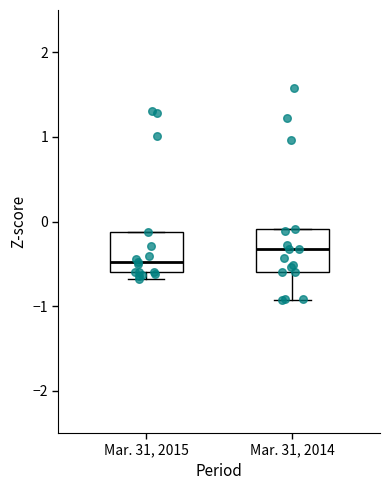

Reading left to right, read every box against the y-axis: the position of its median line, the range the box covers, and the ends of its whiskers. The values are not printed on the chart, so give them approximately, as read against the axis.

Mar. 31, 2015: median -0.5, box -0.6 to -0.1, whiskers -0.7 to -0.1
Mar. 31, 2014: median -0.3, box -0.6 to -0.1, whiskers -0.9 to -0.1